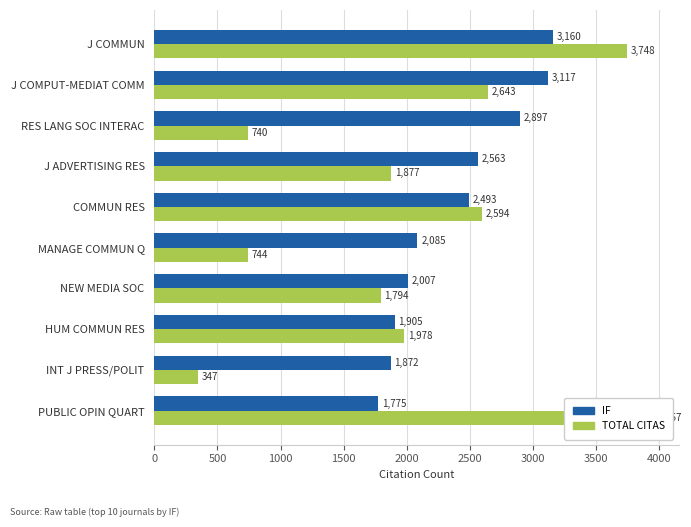

The IF series shows 4902 at J COMMUN. True or false?

False